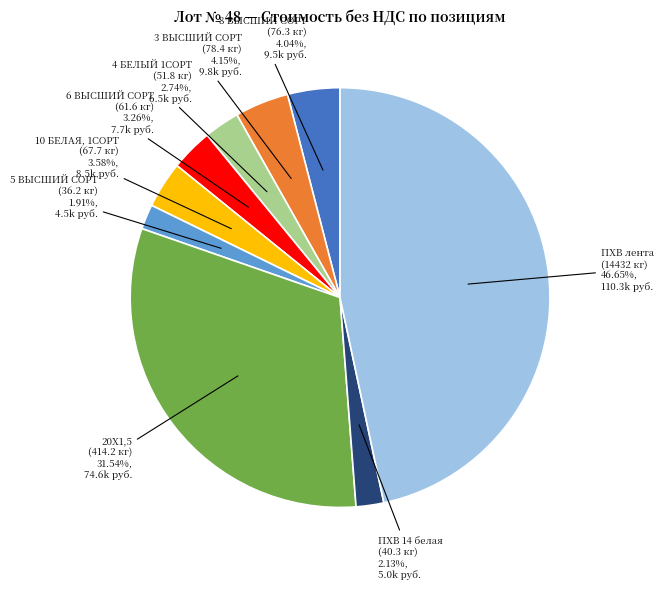

Does any single category account for the majority?

No